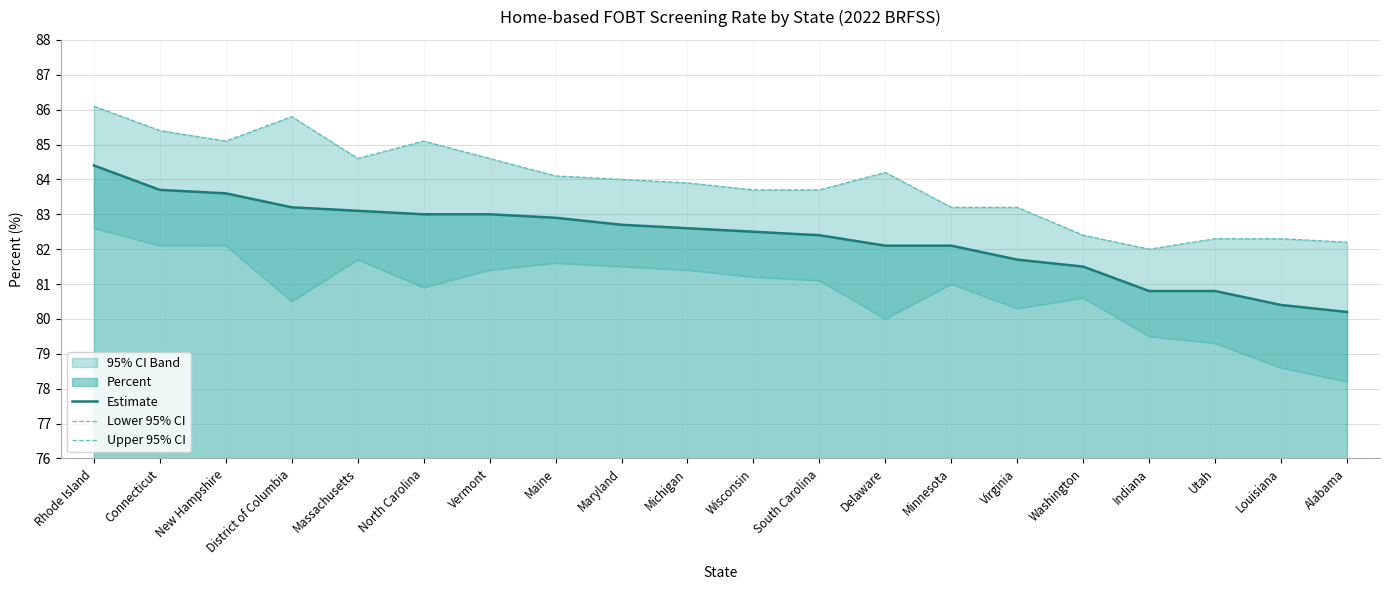

True or false: Lower 95% CI has more than 0 interior local peaks.

True